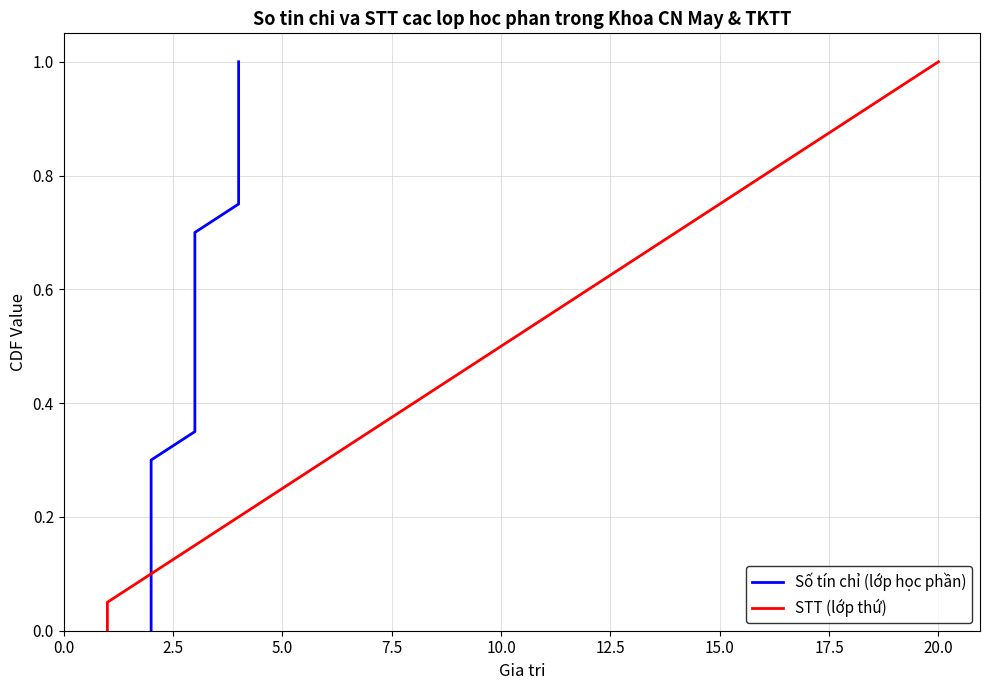

What are all the series names shown in the legend?

Số tín chỉ (lớp học phần), STT (lớp thứ)